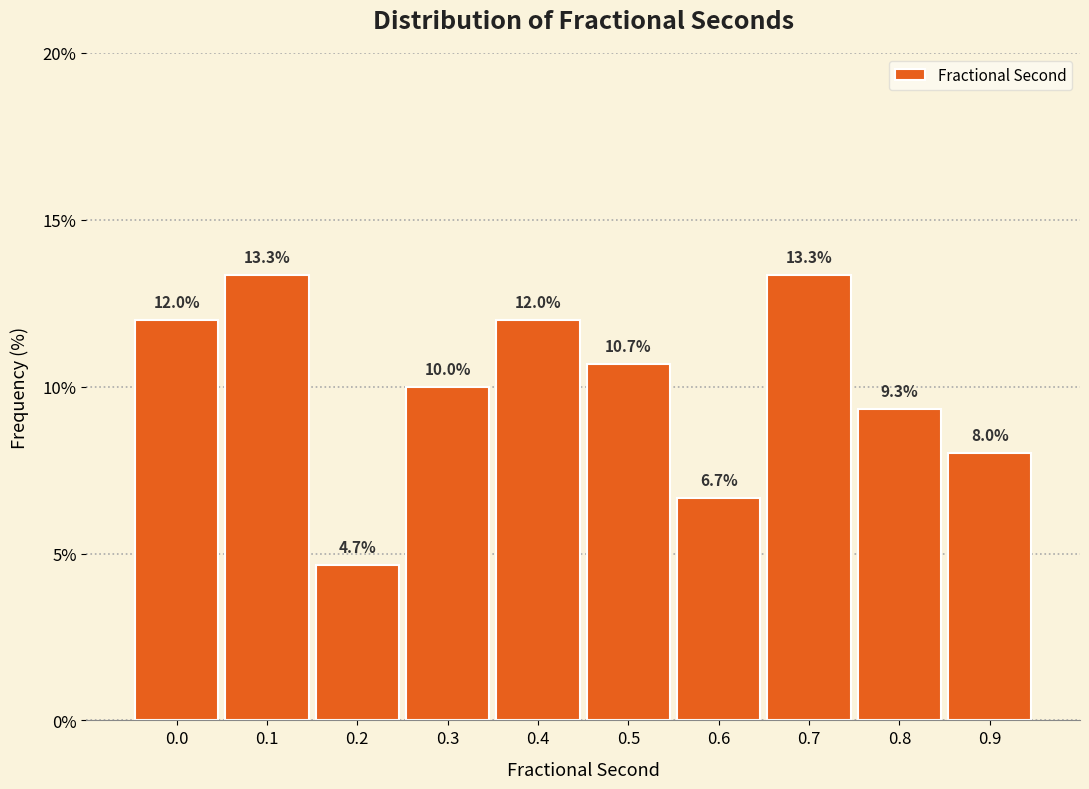

Reading right to left, transcribe all the data shown in this chart.

8.0	9.3	13.3	6.7	10.7	12.0	10.0	4.7	13.3	12.0